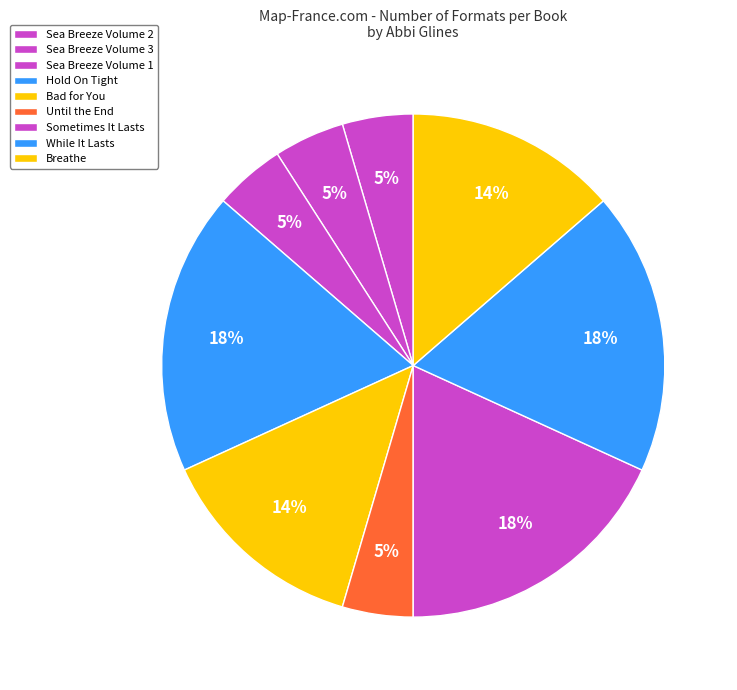

How many segments does this pie chart have?

9